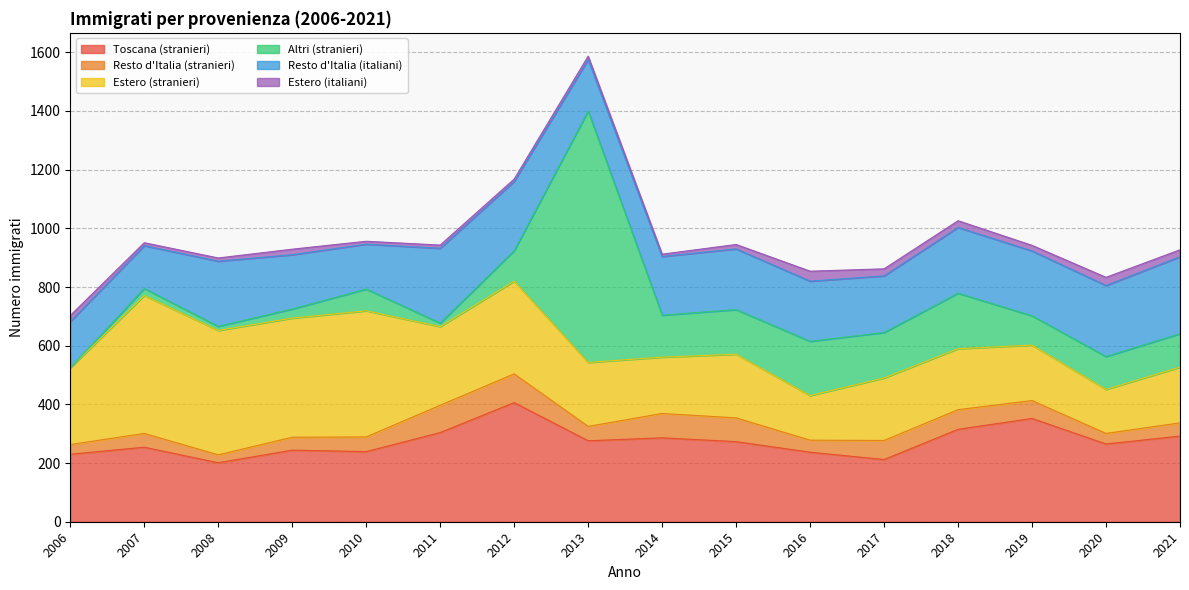

True or false: Resto d'Italia (italiani) has a value of 224 at 2018.

True